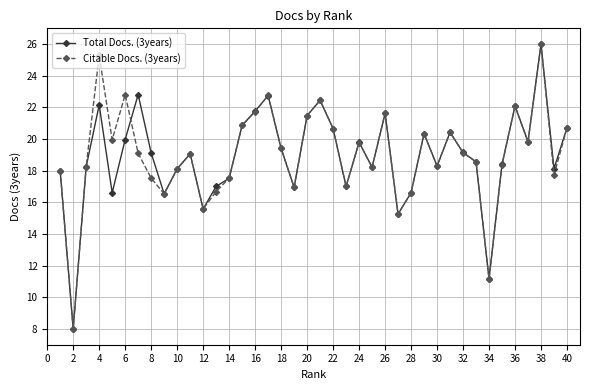

How many interior local valleys does the Total Docs. (3years) series have?

12